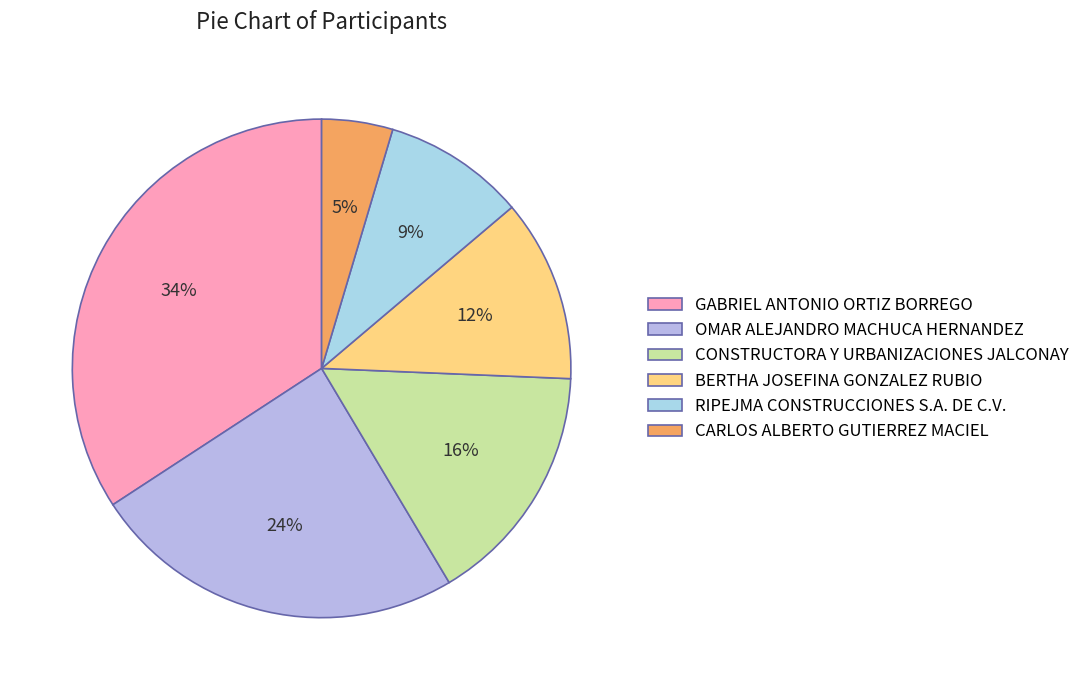

How many segments does this pie chart have?

6